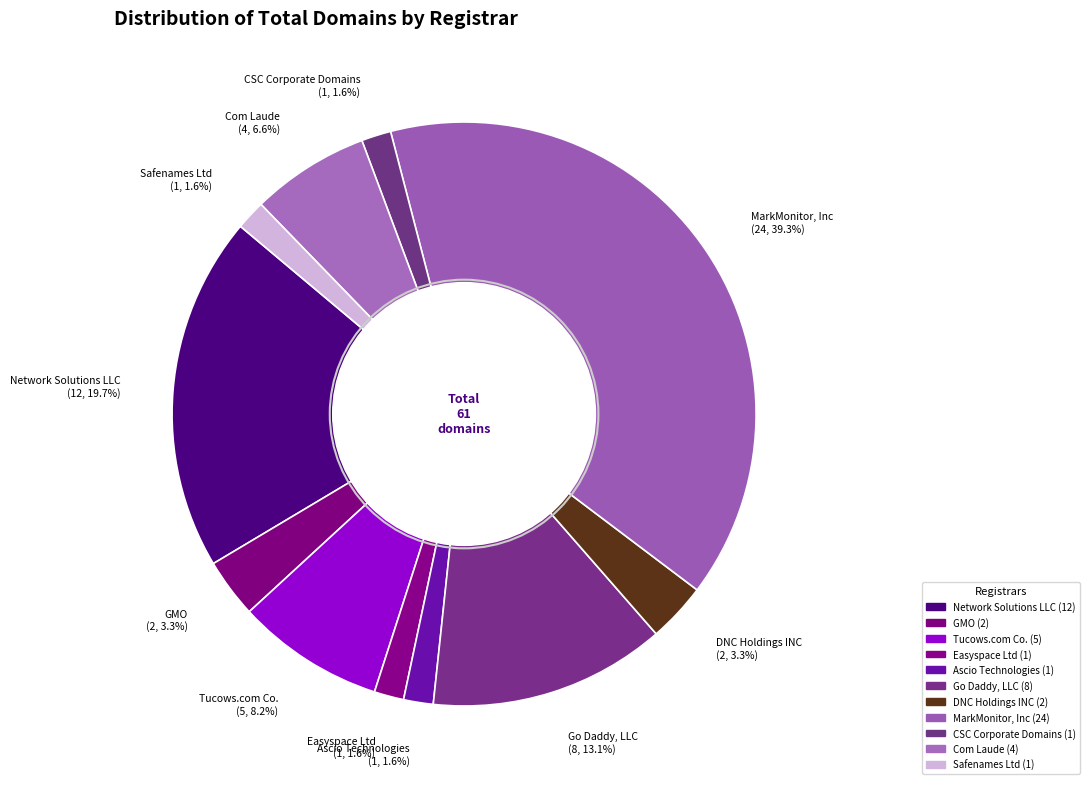

What portion of the pie excludes Network Solutions LLC?

80.3%